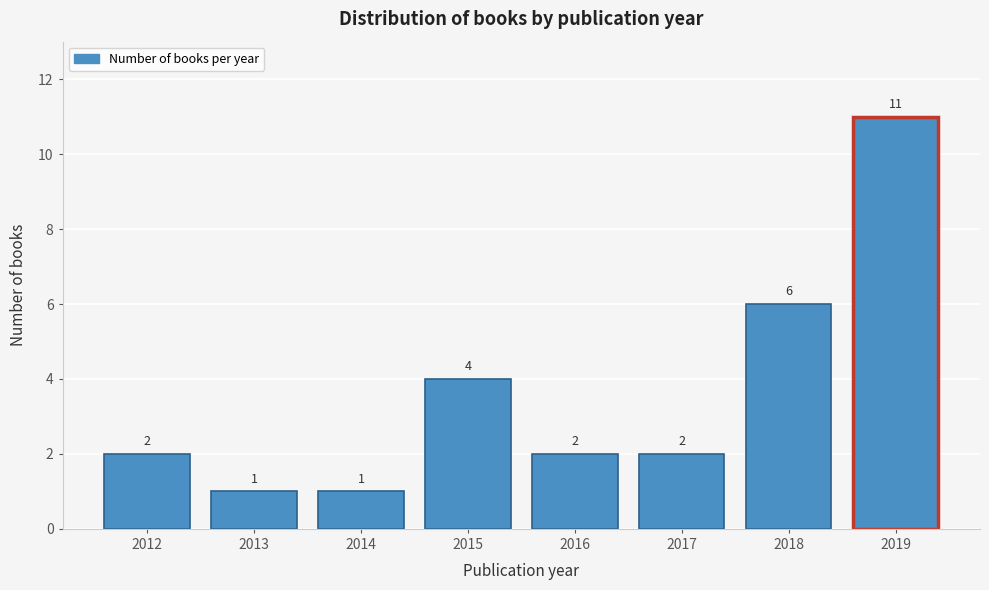

Reading right to left, extract all data points from this chart.

11	6	2	2	4	1	1	2